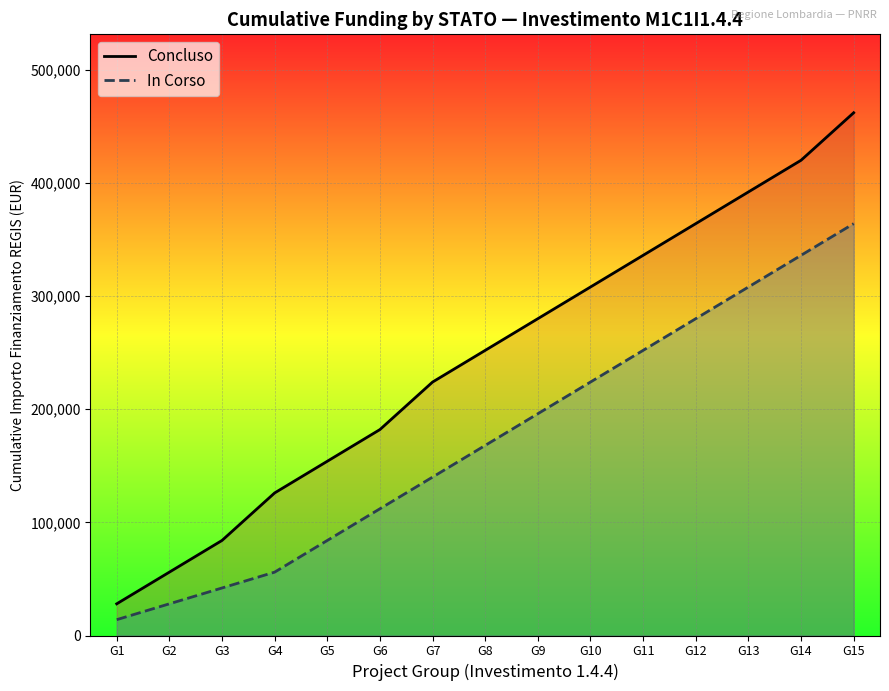

True or false: In Corso and Concluso intersect in this chart.

False